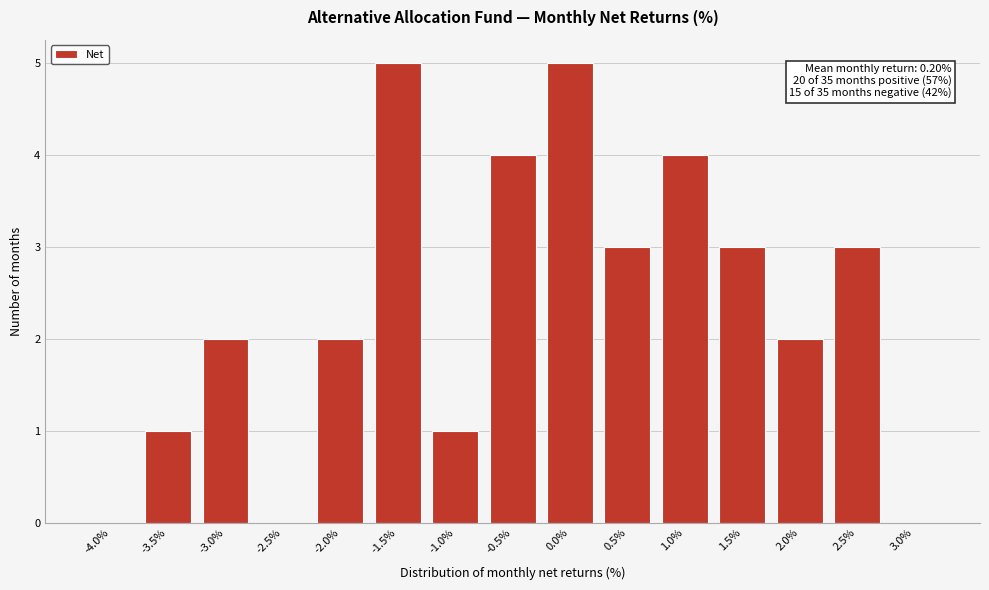

Reading left to right, what are all the values shown in this chart?

-4.0%=0	-3.5%=1	-3.0%=2	-2.5%=0	-2.0%=2	-1.5%=5	-1.0%=1	-0.5%=4	0.0%=5	0.5%=3	1.0%=4	1.5%=3	2.0%=2	2.5%=3	3.0%=0